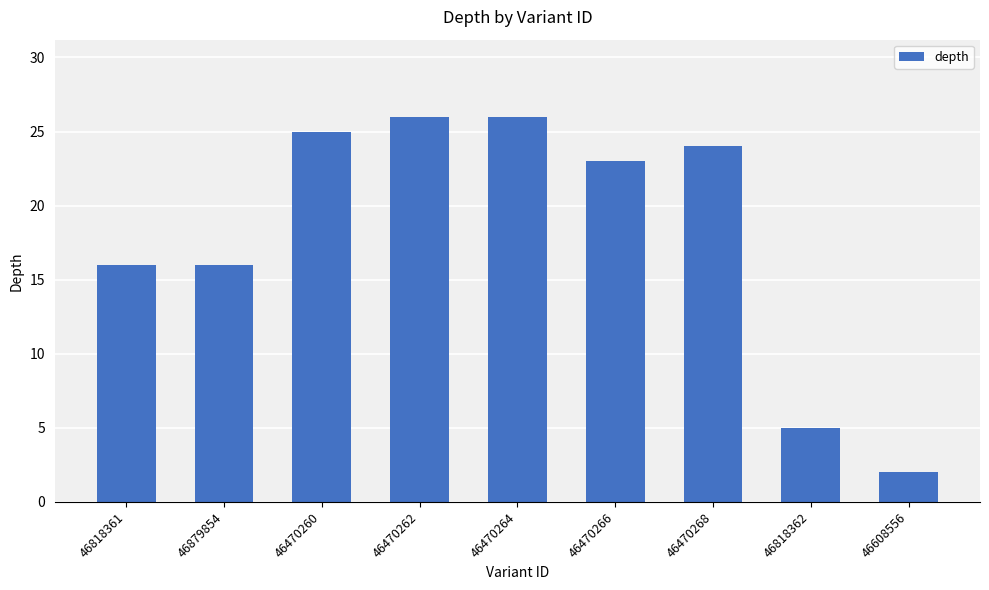

How many categories are shown in the chart?

9